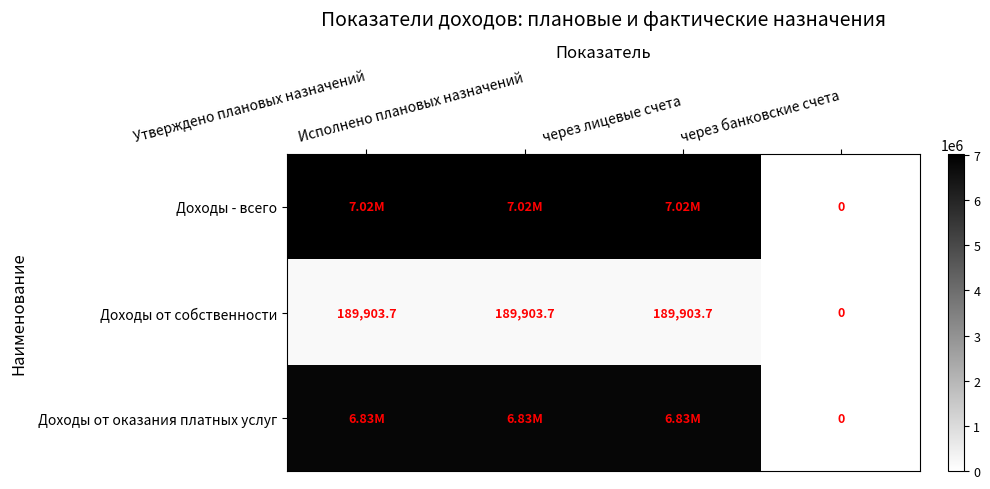

How many positive values does the Доходы - всего series have?

3